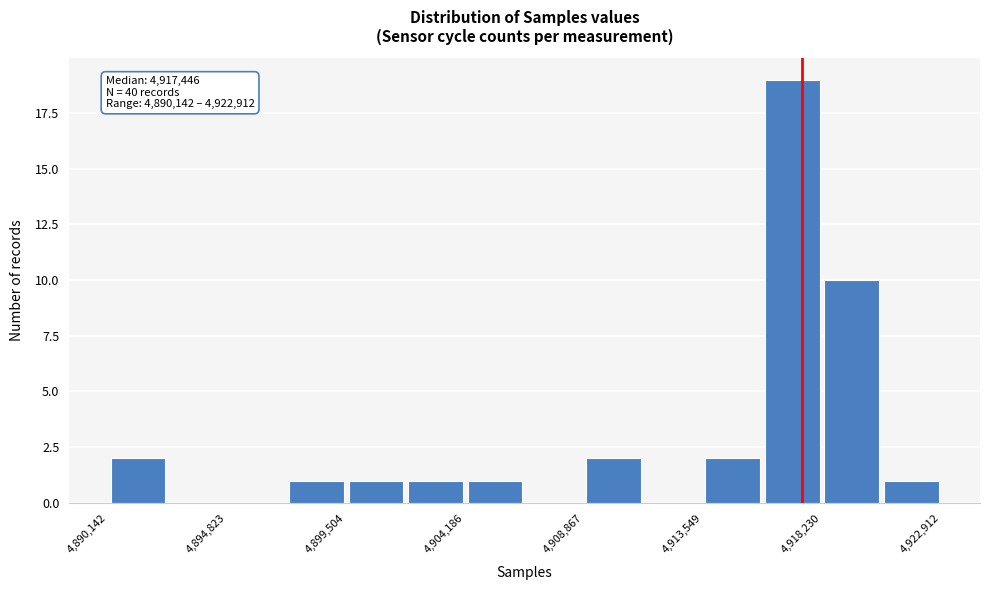

Which range on the x-axis has the tallest bar?

4916000 to 4918000